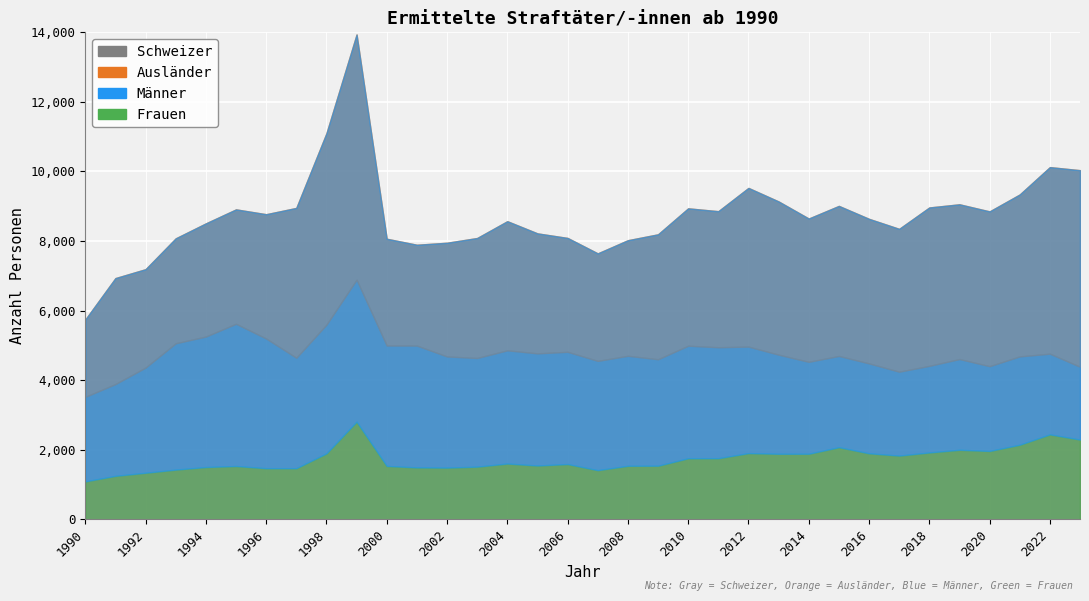

The value of Frauen at 1993 is 1429. True or false?

True